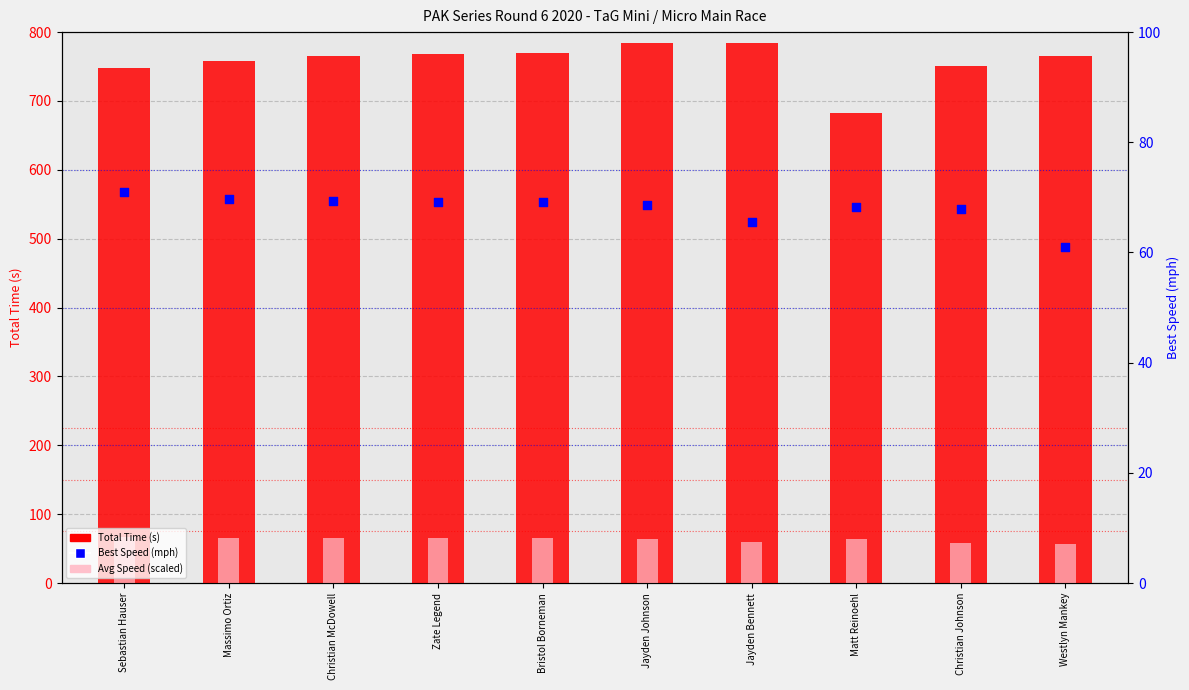

Is the value of Total Time (s) at Westlyn Mankey greater than the value of Best Speed (mph) at Zate Legend?

Yes